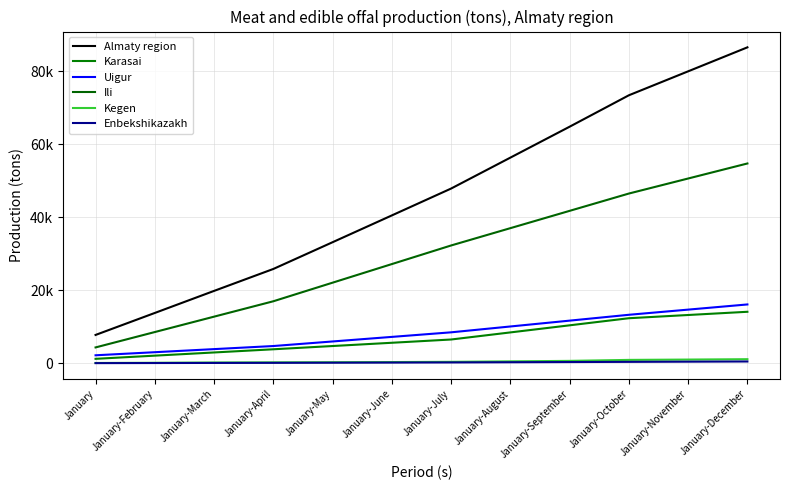

True or false: Ili and Karasai cross at least once.

False